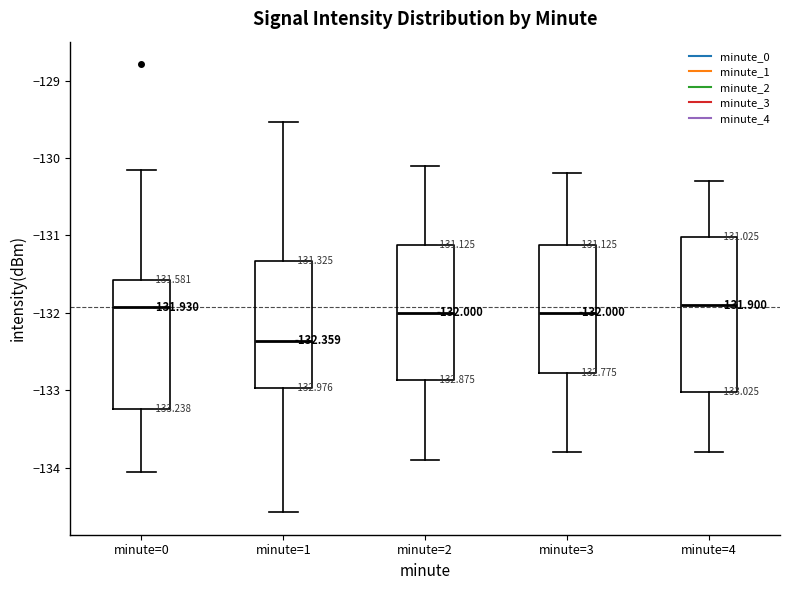

Which box is the tallest, from its lower edge to its upper edge?

minute=4